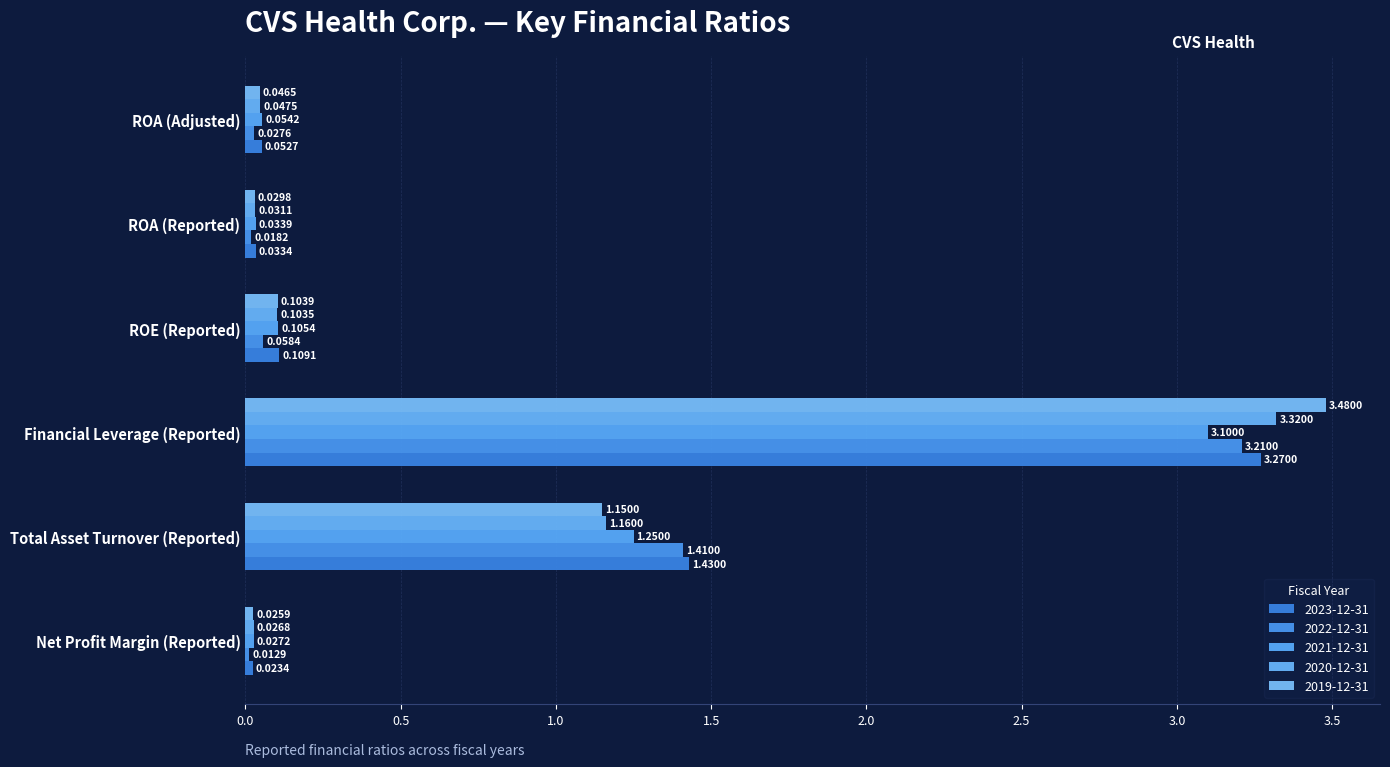

Which series has the largest total across all categories?

2023-12-31